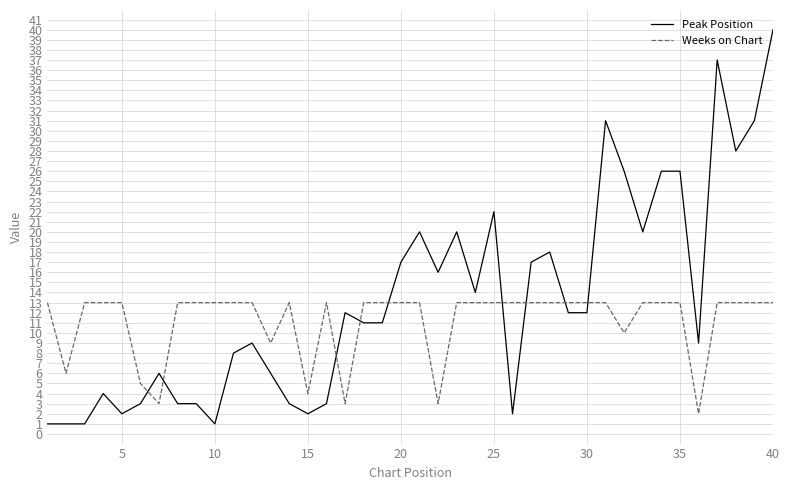

What is the maximum value shown in the chart?

40